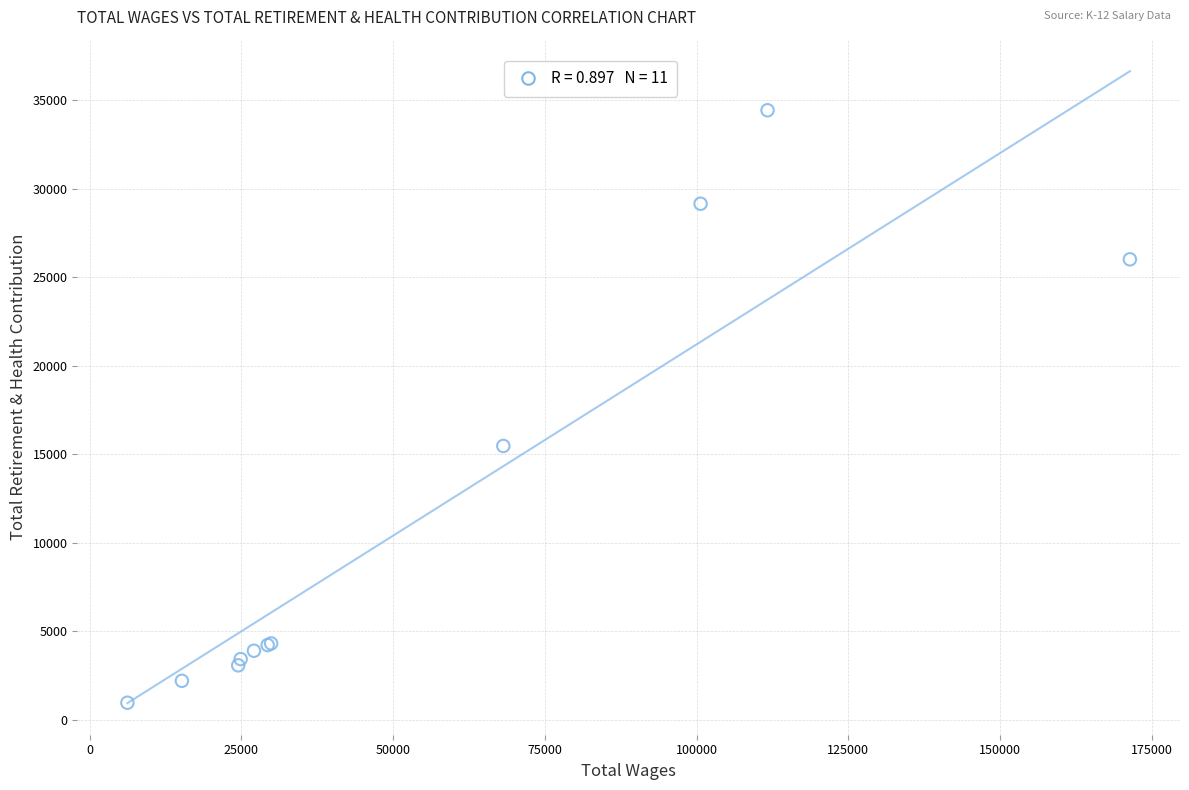

What Y value in the scatter plot is closest to 17691?

15463